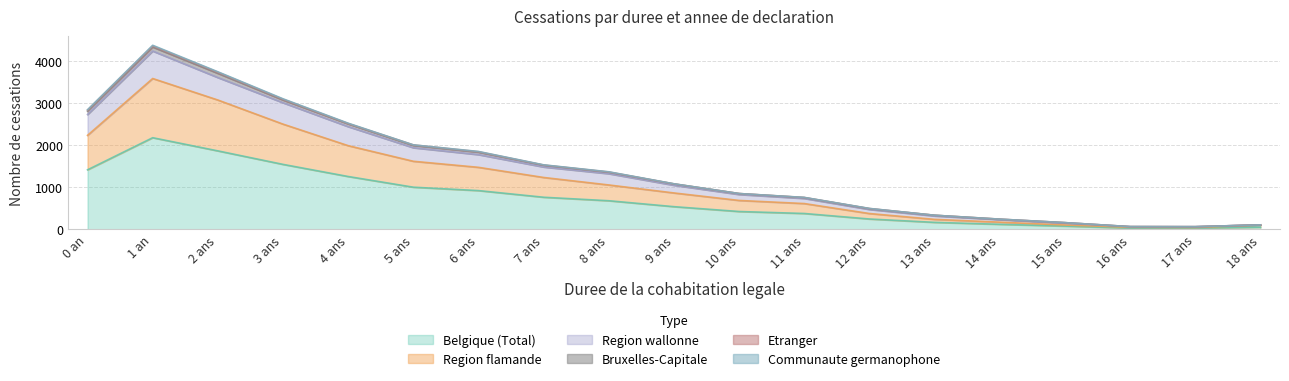

What is the sum of all Belgique (Total) values?

13744